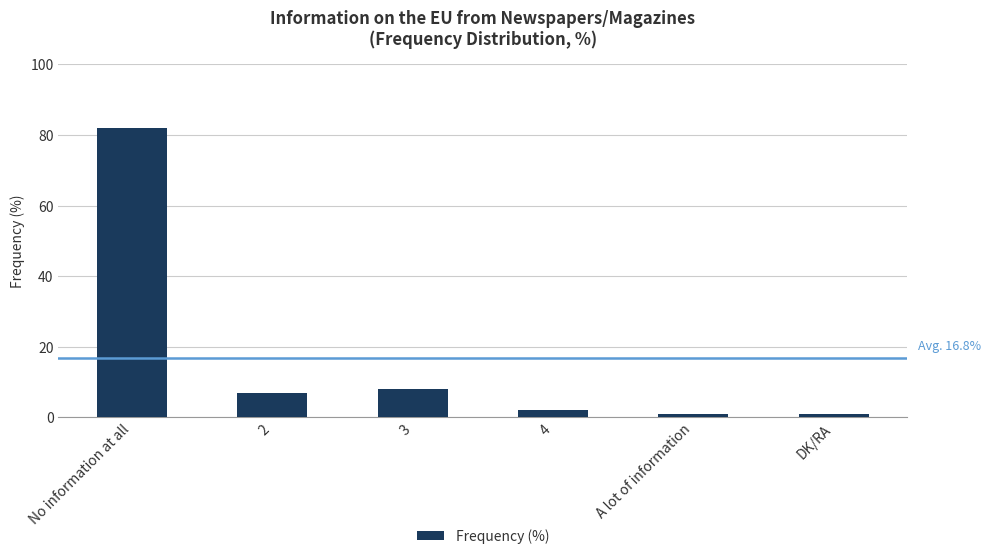

What is the smallest value displayed?

1